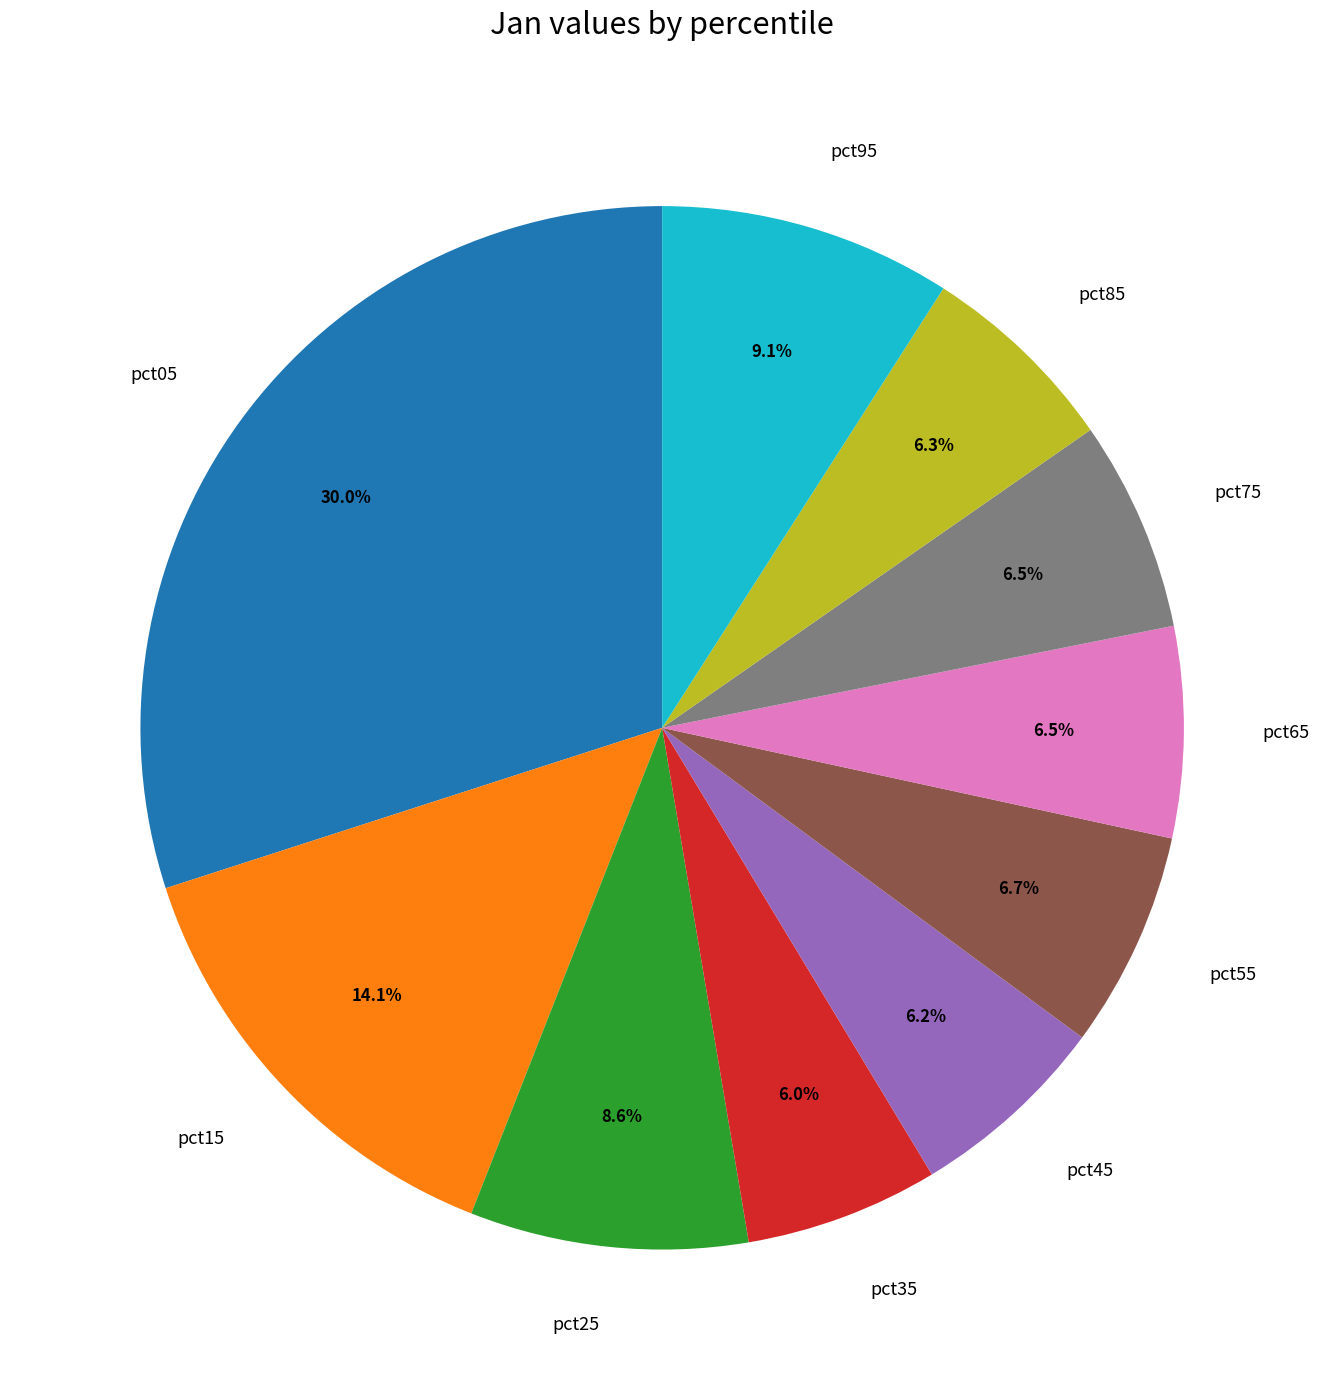

What is the largest slice in the pie chart?

pct05